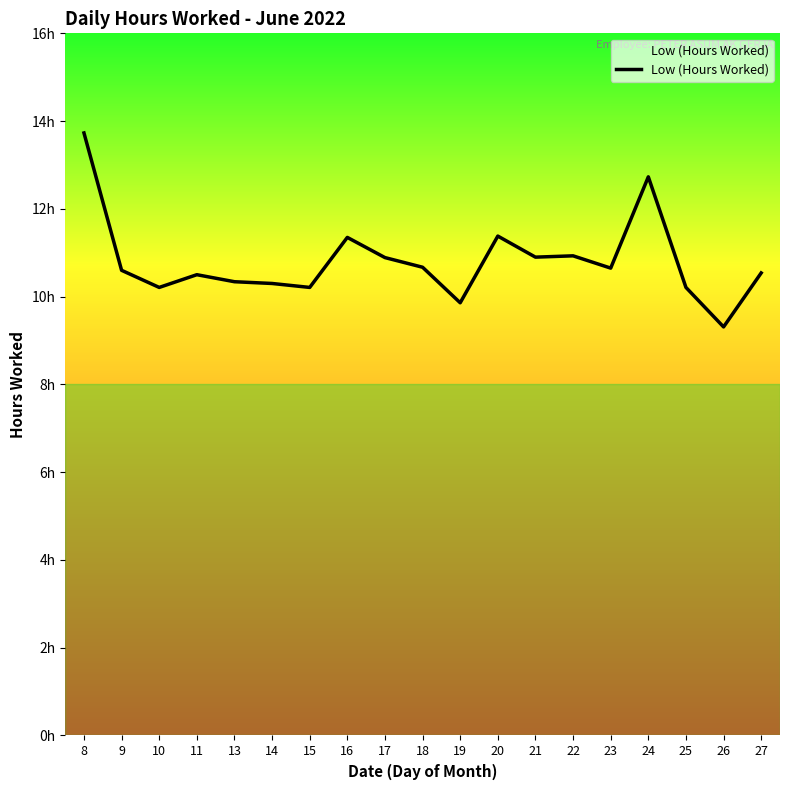

Does the chart display data point markers on the line(s)?

No